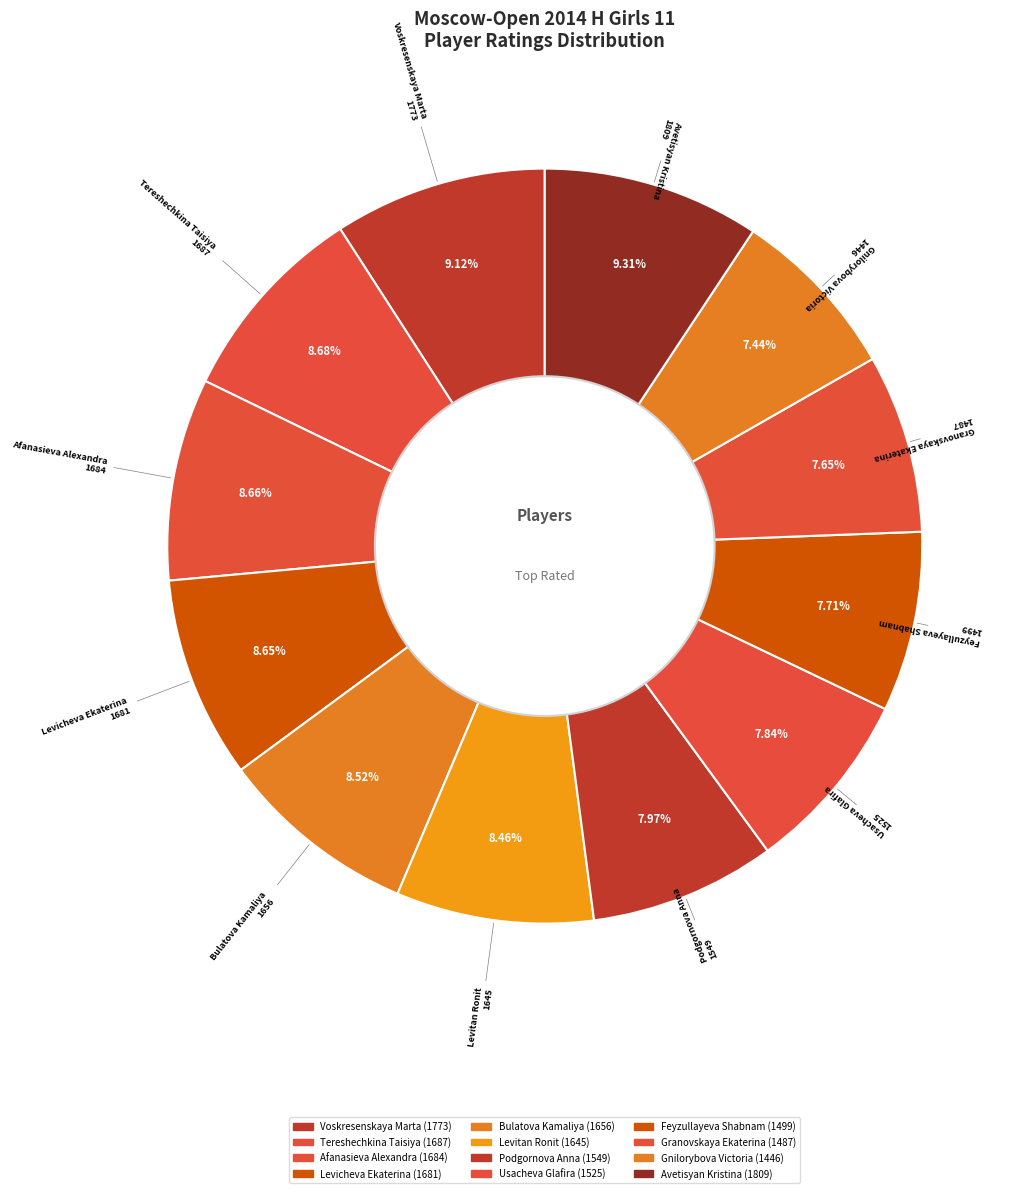

To the nearest percent, what is the difference between the largest and smallest slice percentages?

2%